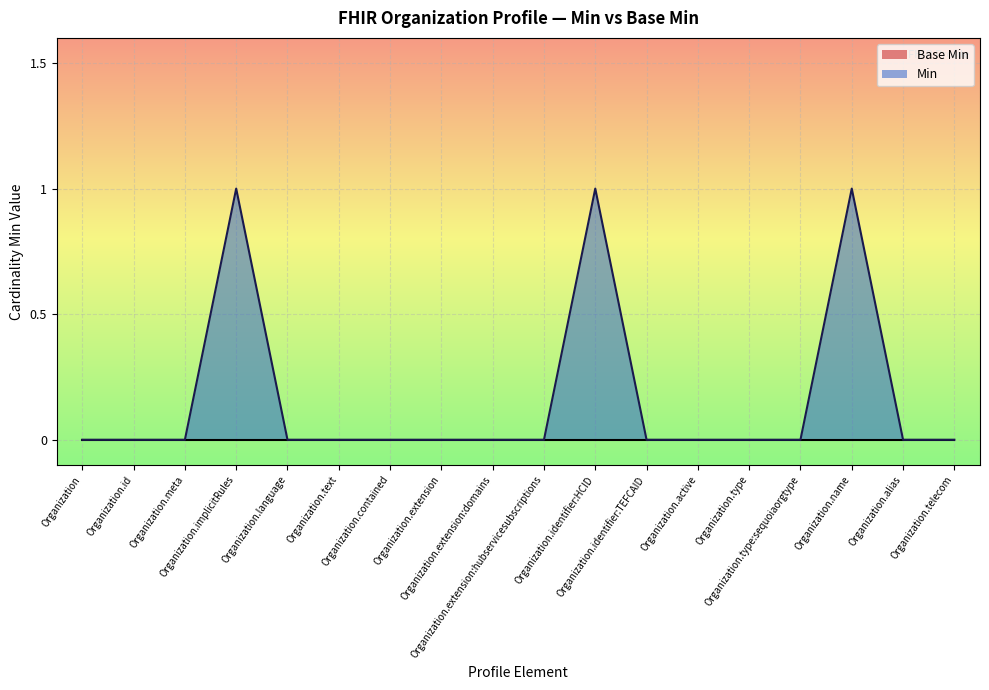

Rank the categories by value from highest to lowest.

Organization.implicitRules, Organization.identifier:HCID, Organization.name, Organization, Organization.id, Organization.meta, Organization.language, Organization.text, Organization.contained, Organization.extension, Organization.extension:domains, Organization.extension:hubservicesubscriptions, Organization.identifier:TEFCAID, Organization.active, Organization.type, Organization.type:sequoiaorgtype, Organization.alias, Organization.telecom